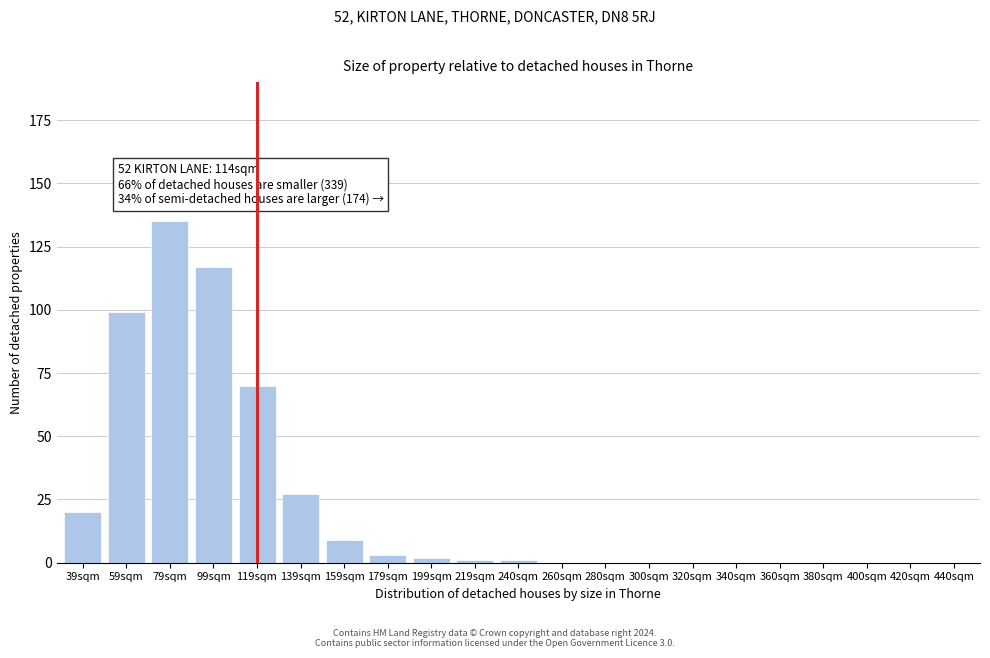

Reading left to right, what are all the values shown in this chart?

39sqm=20	59sqm=99	79sqm=135	99sqm=117	119sqm=70	139sqm=27	159sqm=9	179sqm=3	199sqm=2	219sqm=1	240sqm=1	260sqm=0	280sqm=0	300sqm=0	320sqm=0	340sqm=0	360sqm=0	380sqm=0	400sqm=0	420sqm=0	440sqm=0